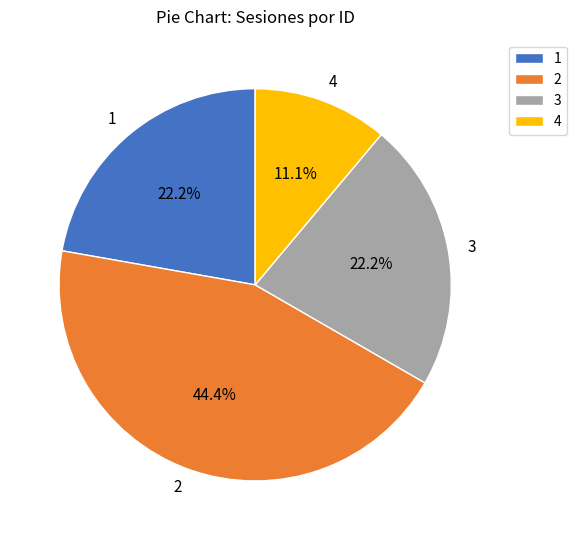

Does 1 account for over 50% of the chart?

No